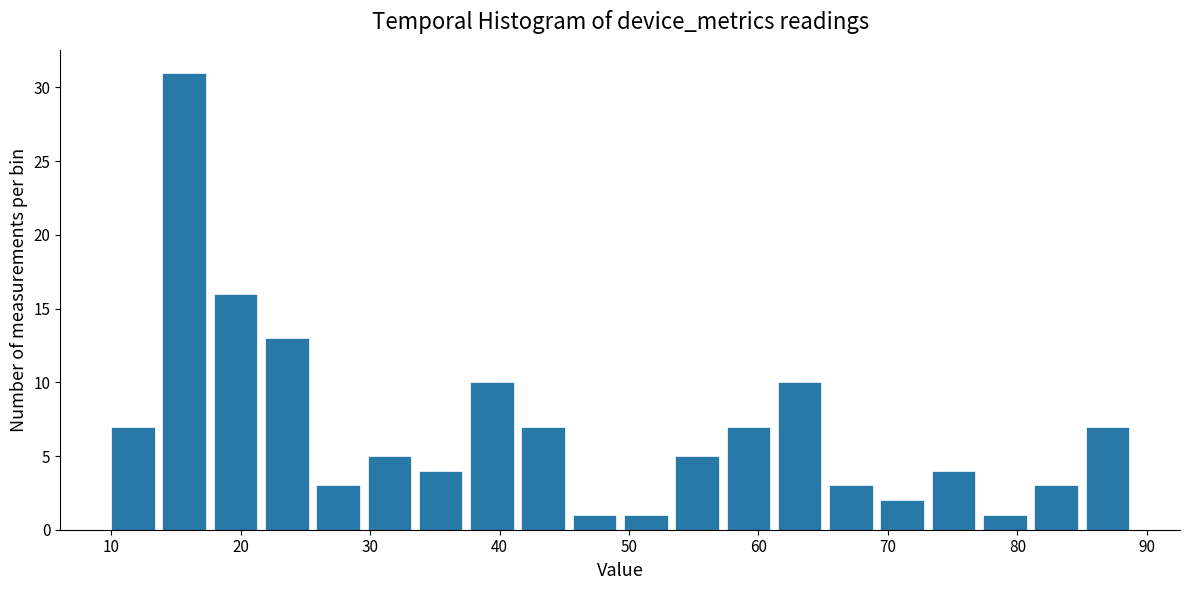

Around what value on the x-axis is the tallest bar? Give the approximate position of its centre, as read against the axis.

16